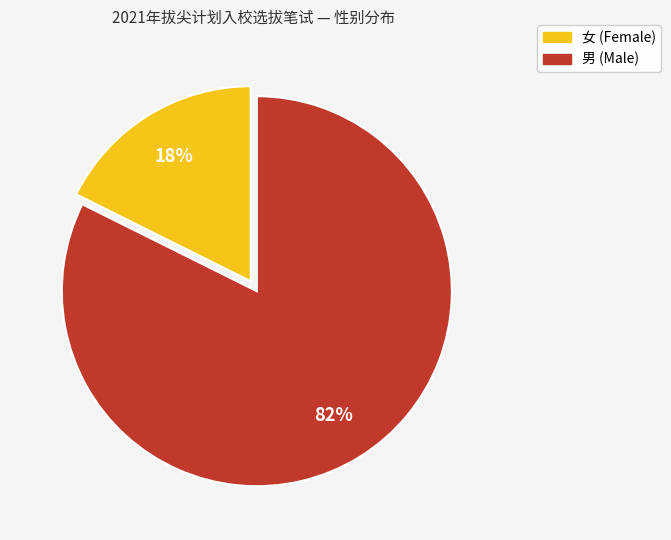

True or false: 女 accounts for 10% of the total.

False